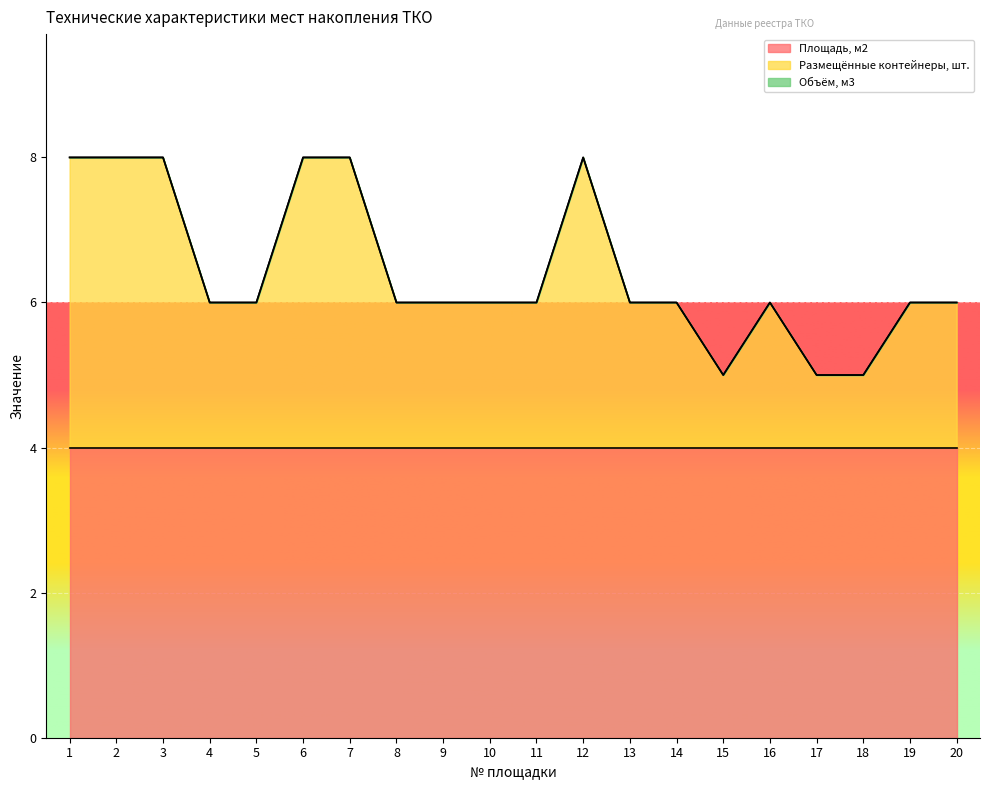

Is it true that Площадь, м2 equals 3 at 10?

False